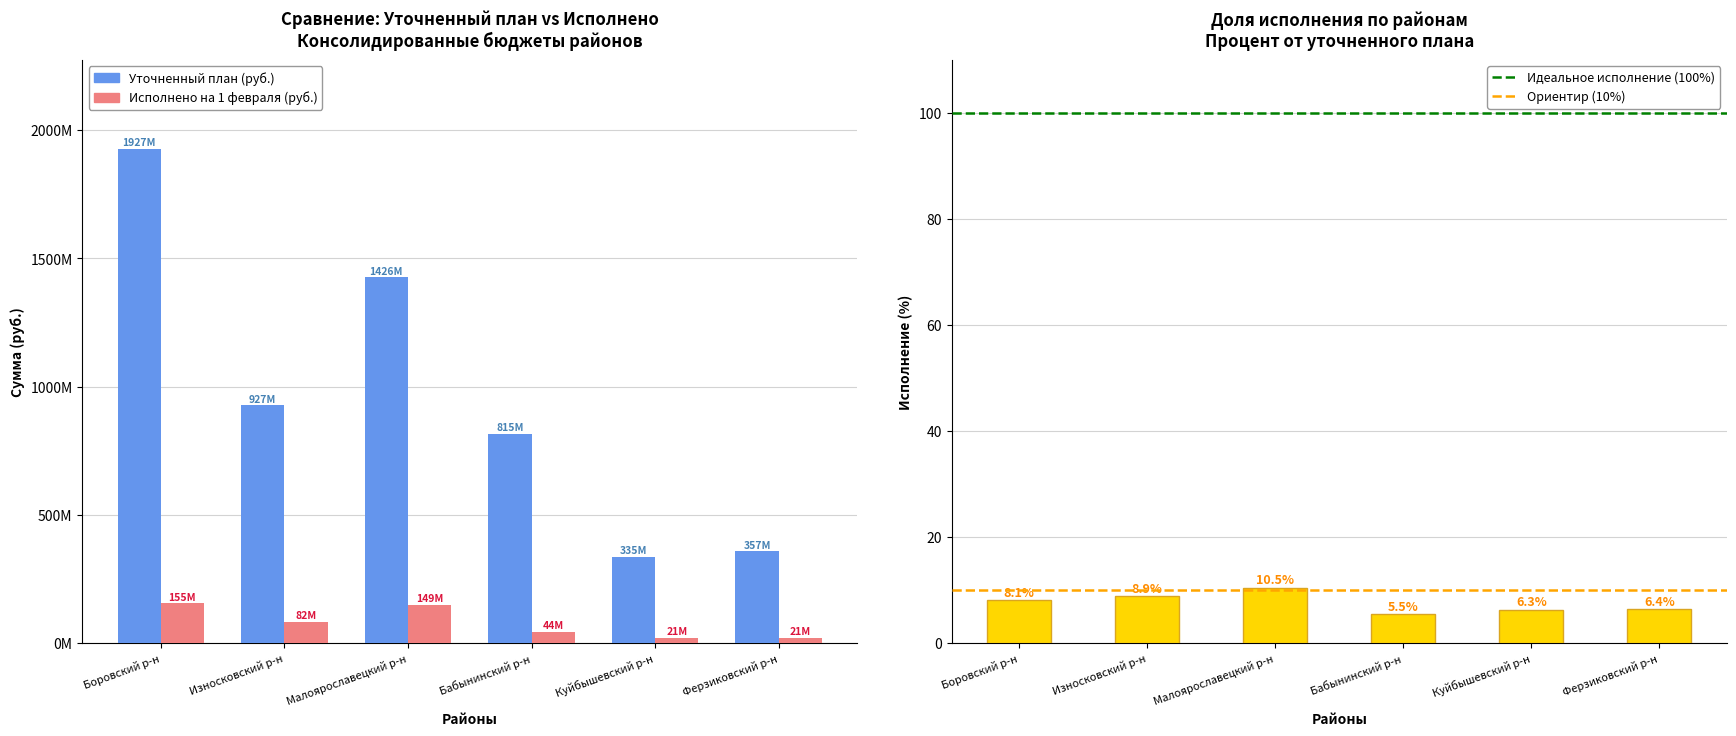

Rank the categories by Исполнено на 1 февраля value from highest to lowest.

Боровский р-н, Малоярославецкий р-н, Износковский р-н, Бабынинский р-н, Куйбышевский р-н, Ферзиковский р-н